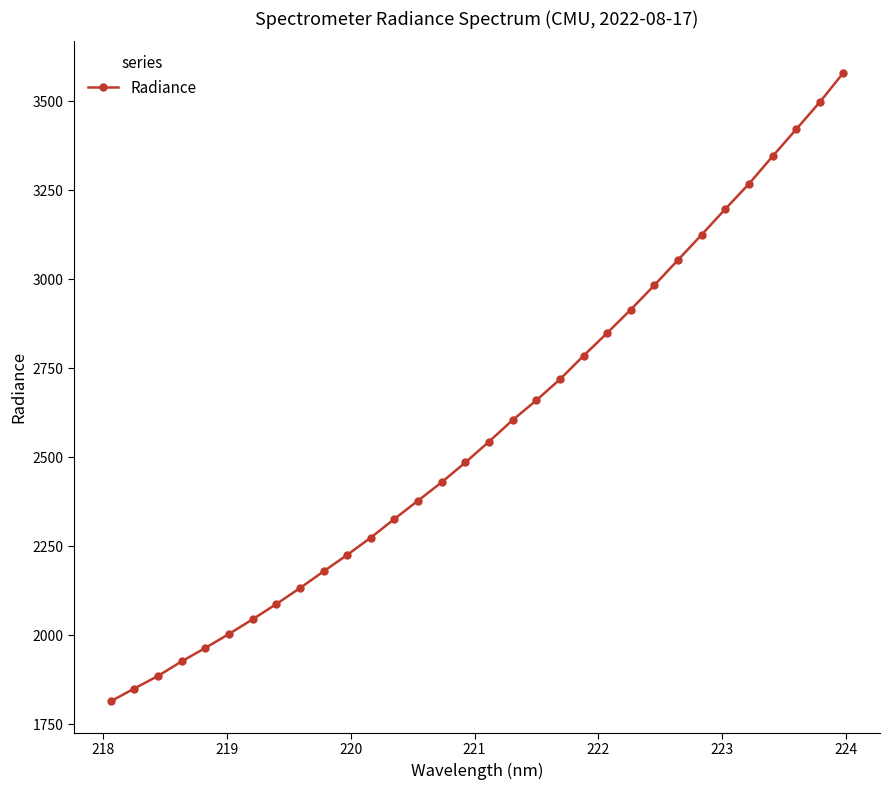

What is the difference between the maximum and minimum values?

1766.2